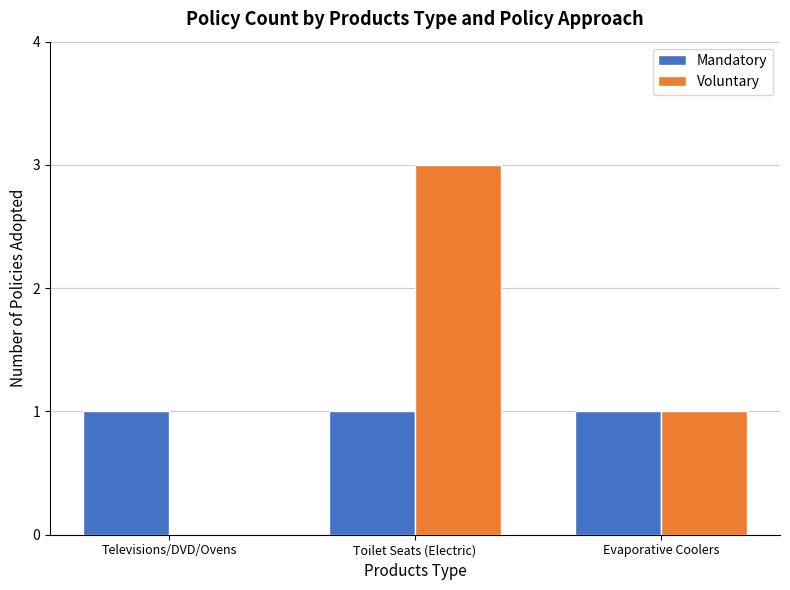

At which category is the sum across all series the highest?

Toilet Seats (Electric)